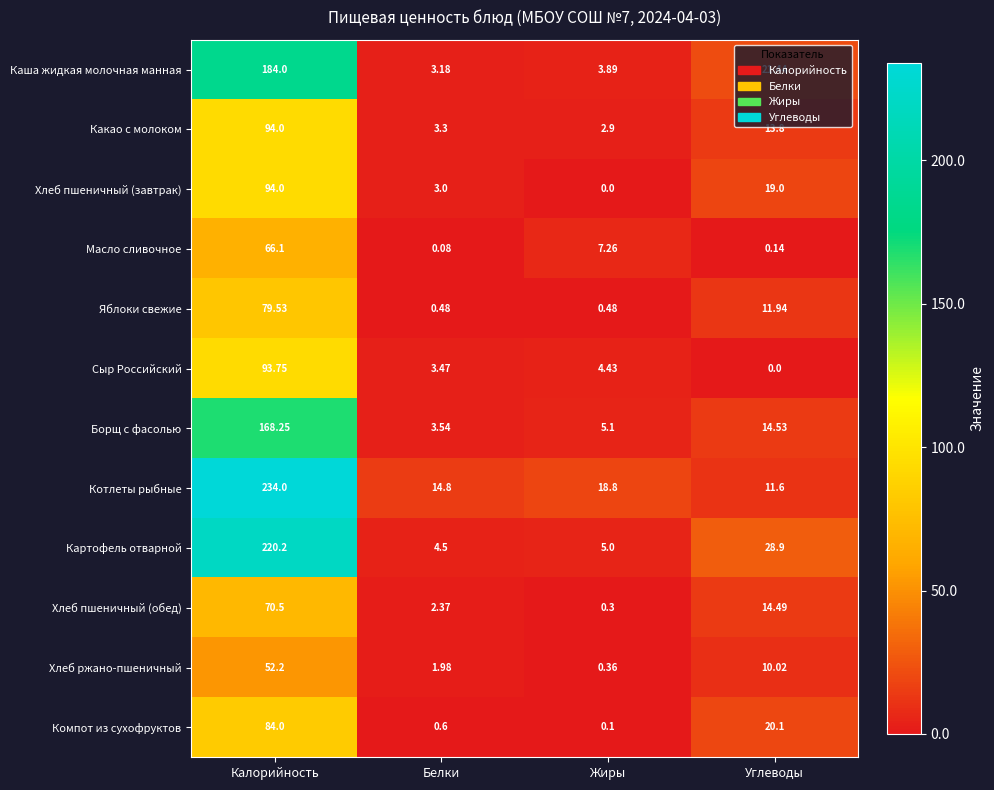

Which series has the largest total across all categories?

Котлеты рыбные